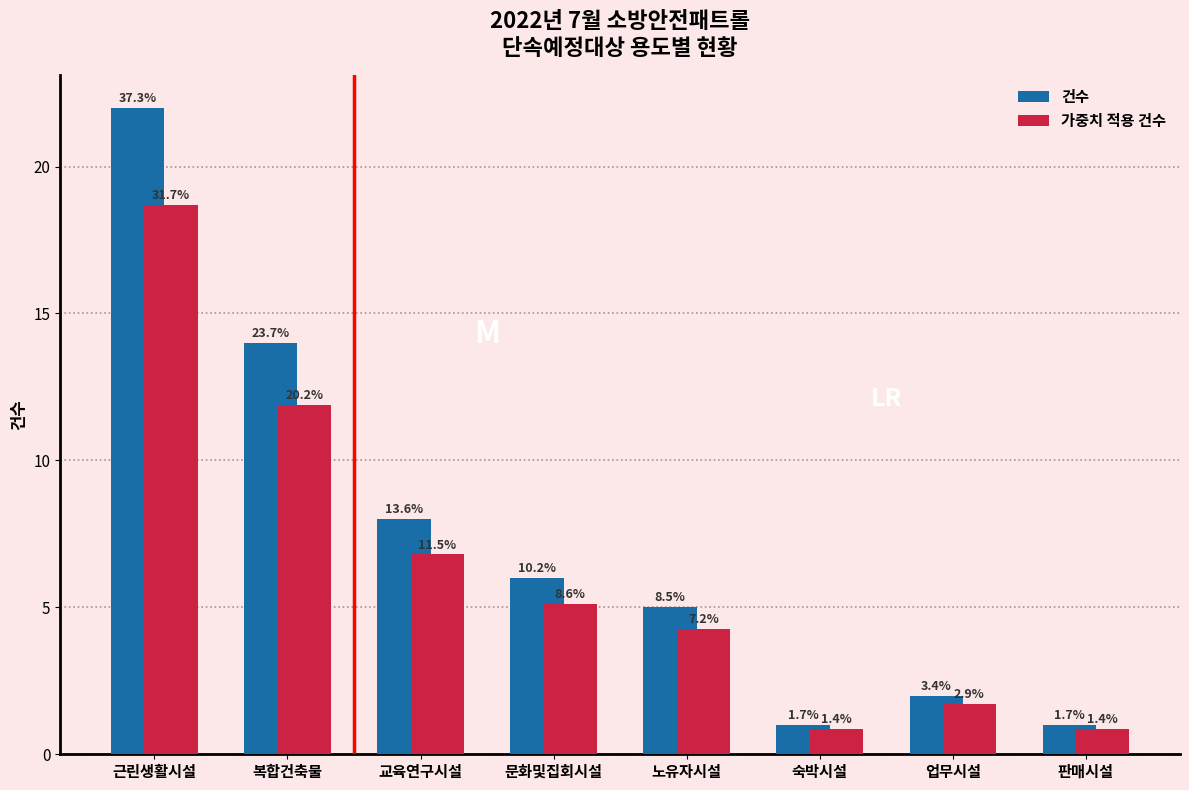

Does the chart contain stacked bars?

No